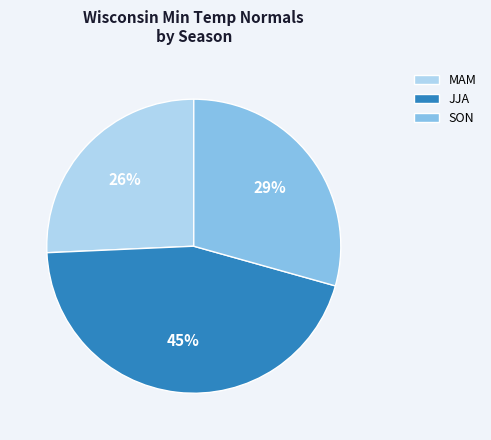

Is there any slice that represents more than half of the pie?

No